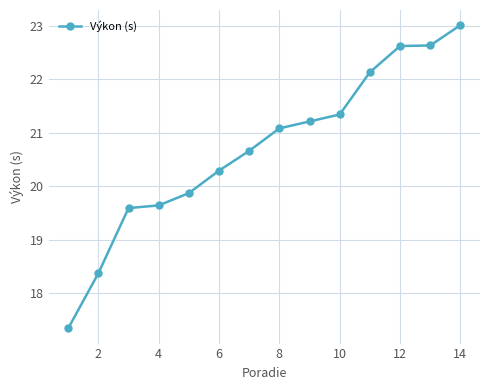

What is the sum of all values?

289.8